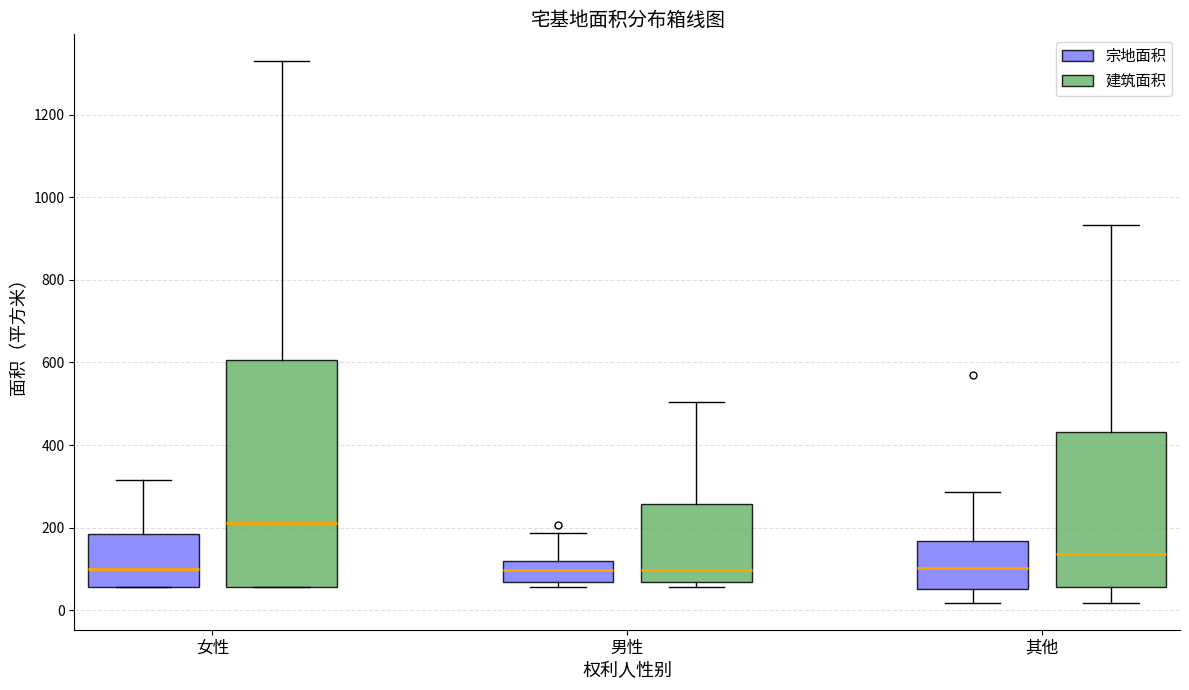

Reading left to right, transcribe this box plot: for each box, give where its median line is, the range the box spans, and where its two whiskers end, as read against the y-axis. The values are not printed on the chart, so give them approximately, as read against the axis.

女性 (宗地面积): median 100, box 60 to 180, whiskers 60 to 320
女性 (建筑面积): median 220, box 60 to 600, whiskers 60 to 1320
男性 (宗地面积): median 100, box 60 to 120, whiskers 60 (just below the box's lower edge) to 180
男性 (建筑面积): median 100, box 60 to 260, whiskers 60 (just below the box's lower edge) to 500
其他 (宗地面积): median 100, box 60 to 160, whiskers 20 to 280
其他 (建筑面积): median 140, box 60 to 440, whiskers 20 to 940